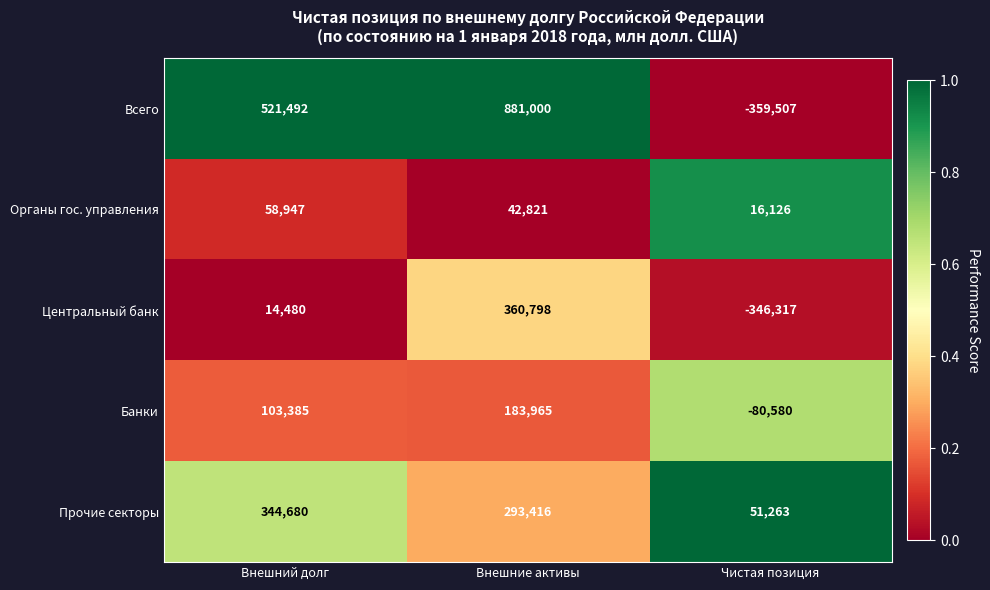

Rank the series by their maximum value, from highest to lowest.

Всего, Центральный банк, Прочие секторы, Банки, Органы гос. управления